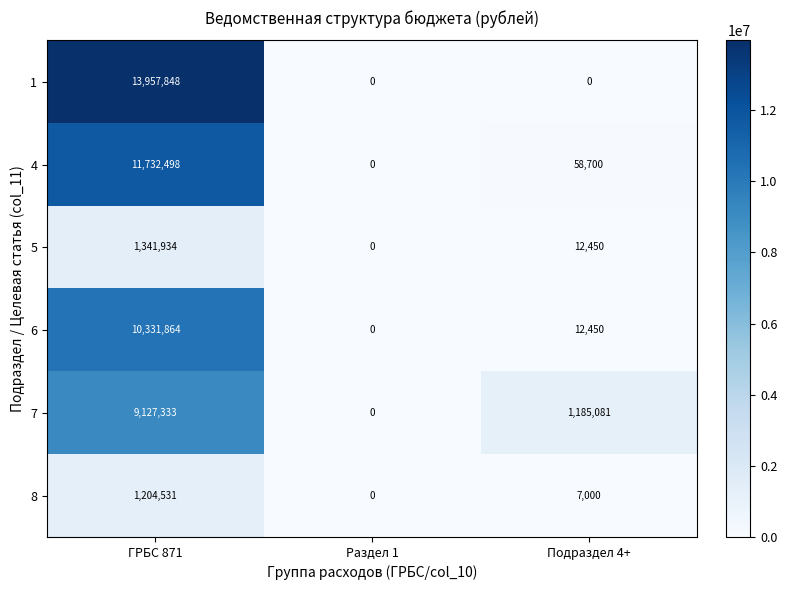

True or false: 4 has a value of 101489 at Подраздел 4+.

False